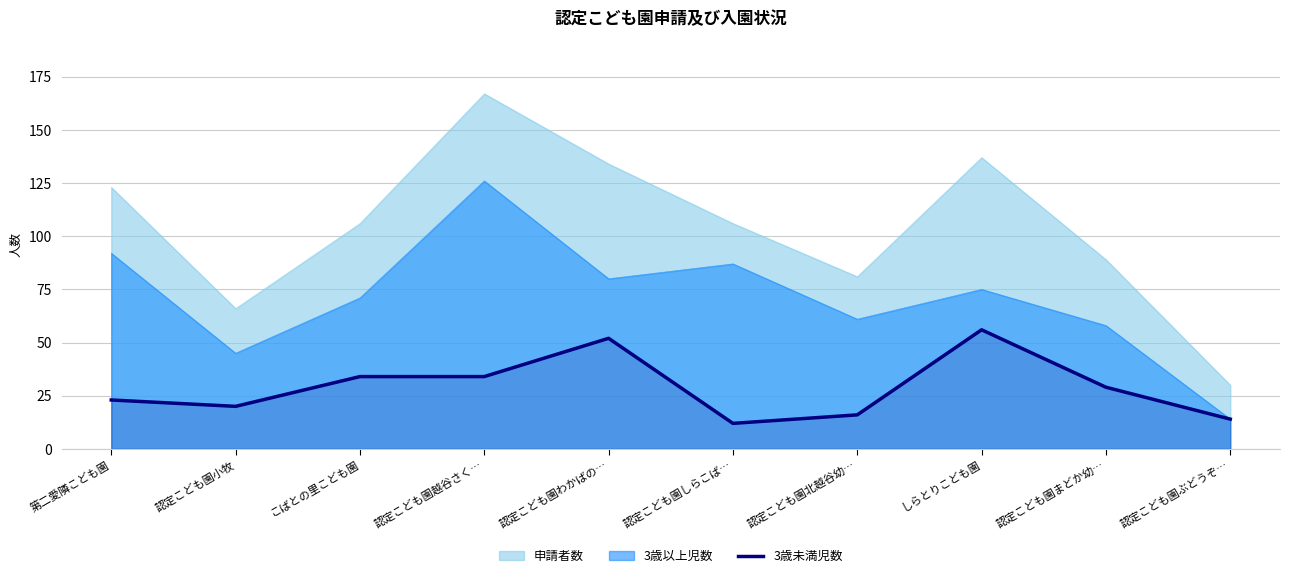

List the labels in order of value, smallest first.

認定こども園しらこば…, 認定こども園ぶどうぞ…, 認定こども園北越谷幼…, 認定こども園小牧, 第二愛隣こども園, 認定こども園まどか幼…, こばとの里こども園, 認定こども園越谷さく…, 認定こども園わかばの…, しらとりこども園